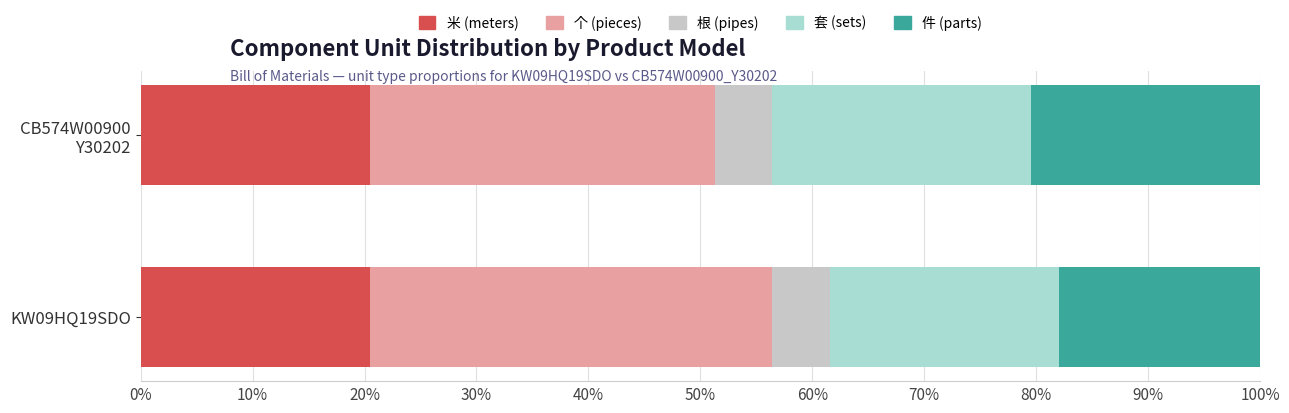

What is the highest value of the 米 (meters) series?

20.5